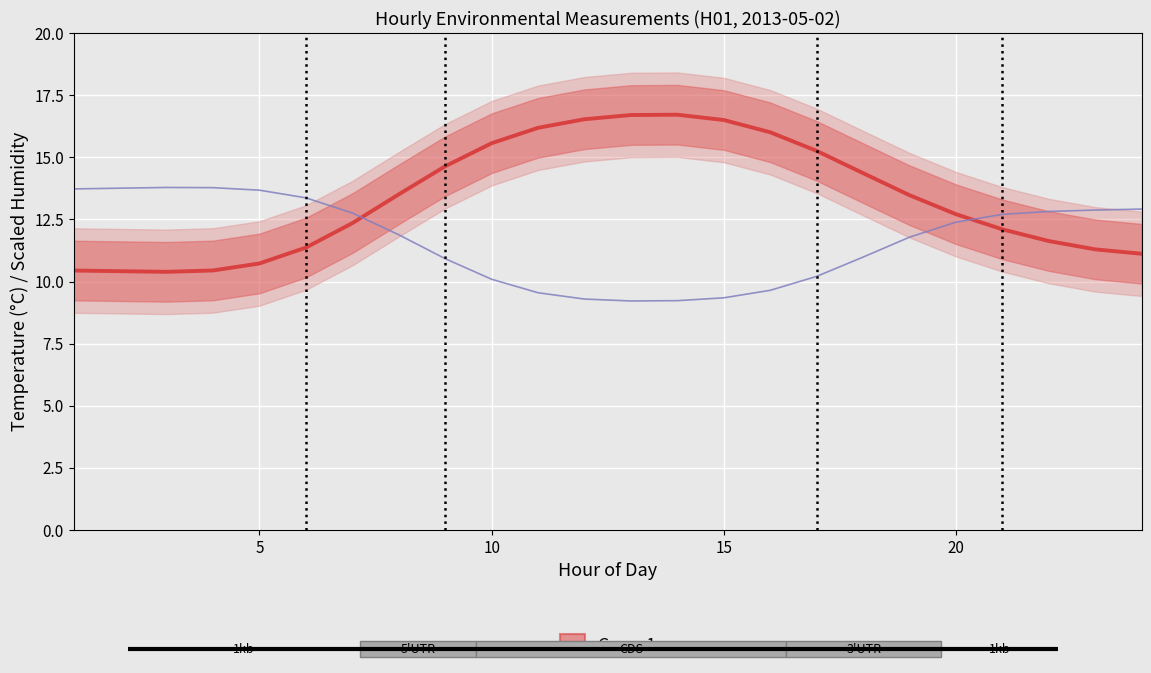

True or false: Temperature has a value of 2.8 at 8.

False